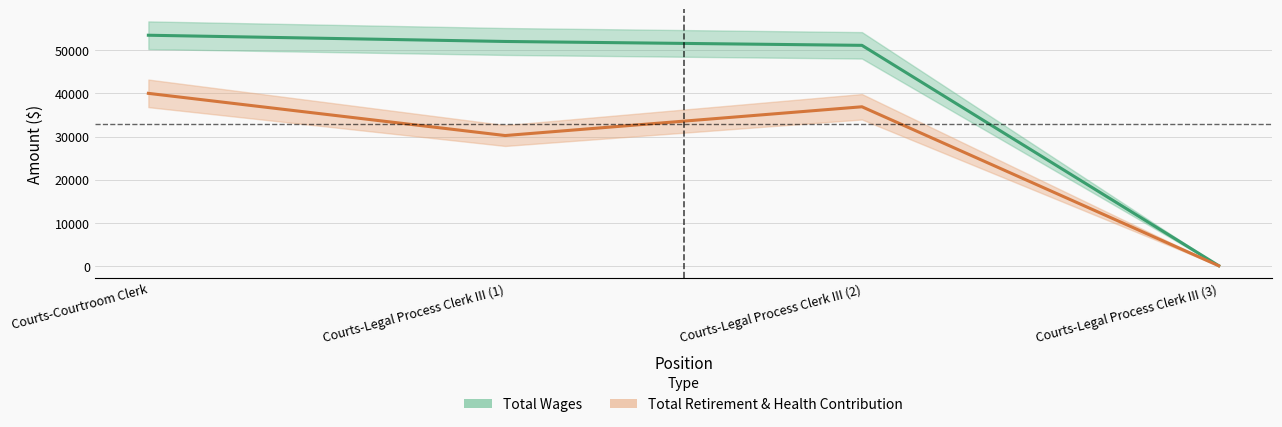

Reading left to right, list all the values displayed in this chart.

Total Wages: 53520	52073	51173	7
Total Retirement & Health Contribution: 40027	30232	36911	0